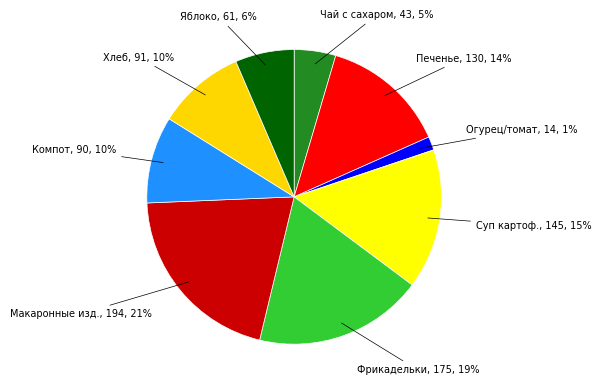

To the nearest percent, what is the combined percentage of Суп картоф. and Чай с сахаром?

20%